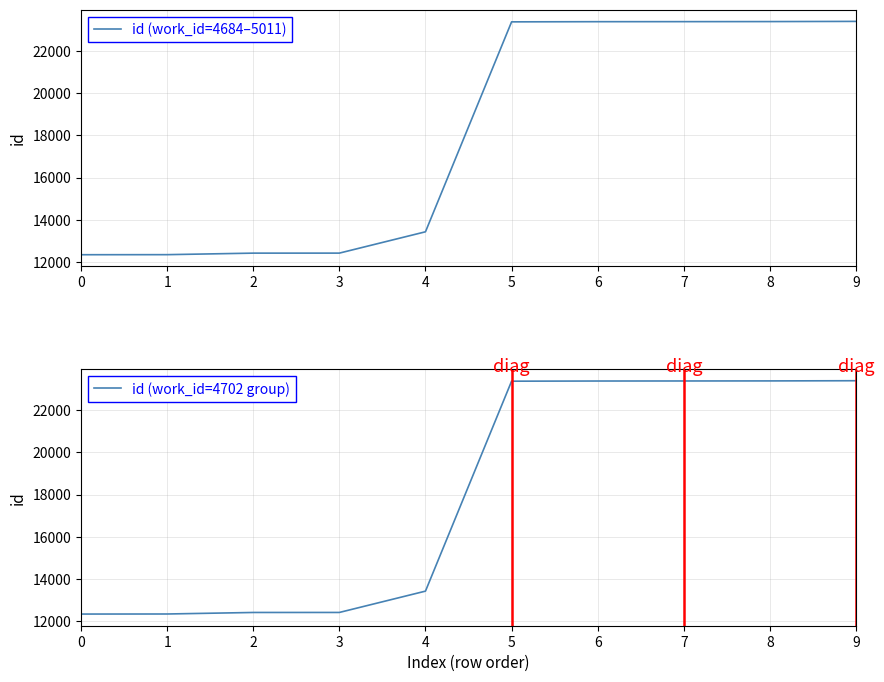

Is the value of id (work_id=4702 group) at 9 greater than the value of id (work_id=4684–5011) at 4?

Yes